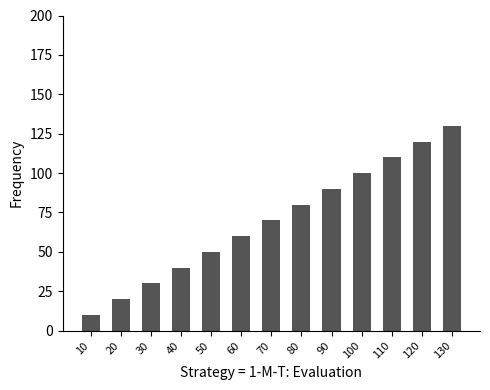

What is the change in value from 20 to 100?

+80